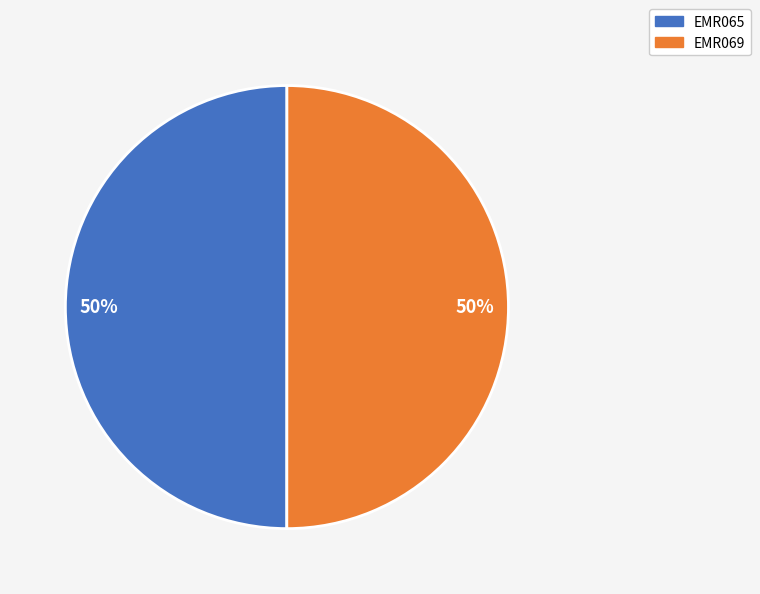

Combined, do EMR069 and EMR065 account for over 50%?

Yes